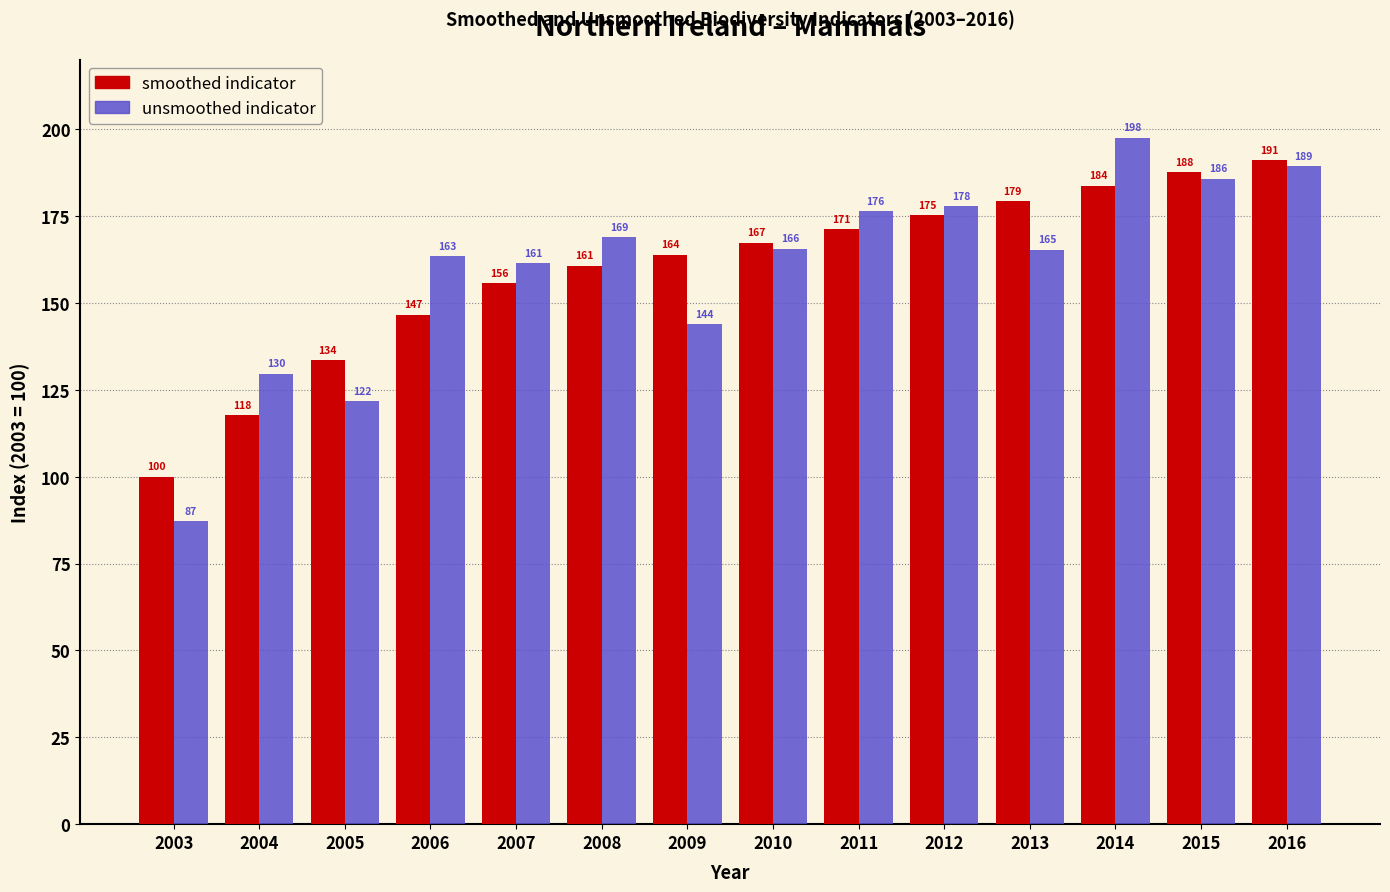

What is the spread (max minus min) of values at 2012?

2.6